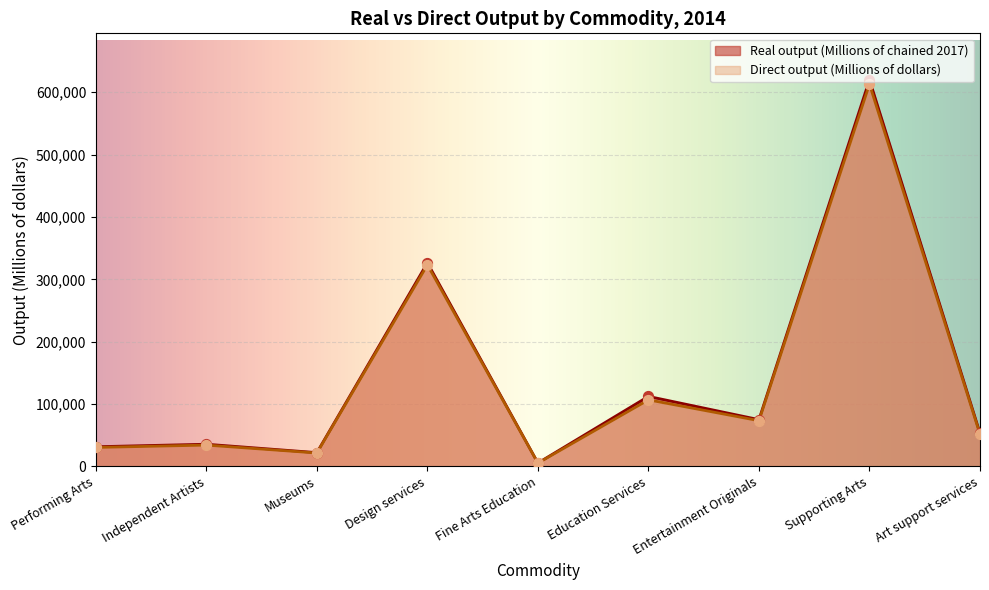

What is the total value across all series at Education Services?

219092